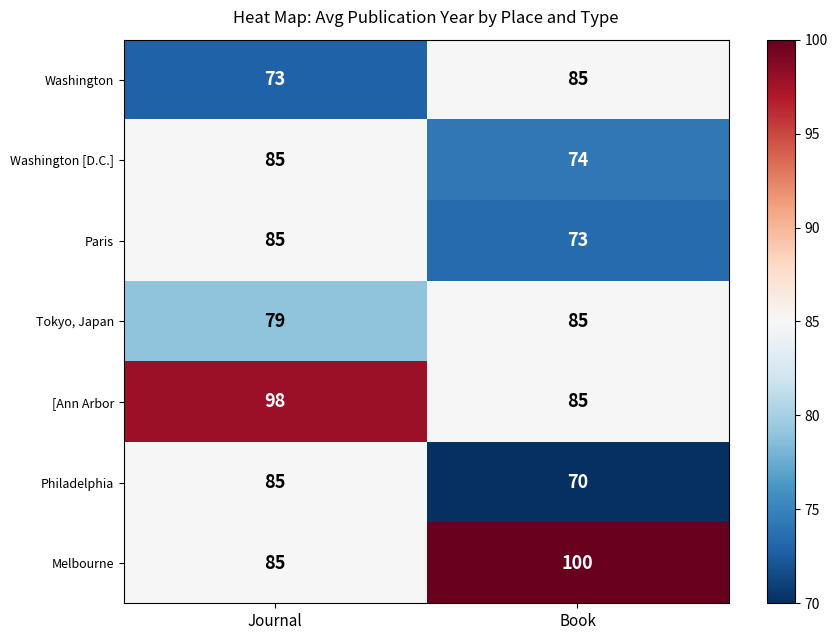

Reading left to right, extract all data points from this chart.

Washington: 73	85
Washington [D.C.]: 85	74
Paris: 85	73
Tokyo, Japan: 79	85
[Ann Arbor: 98	85
Philadelphia: 85	70
Melbourne: 85	100